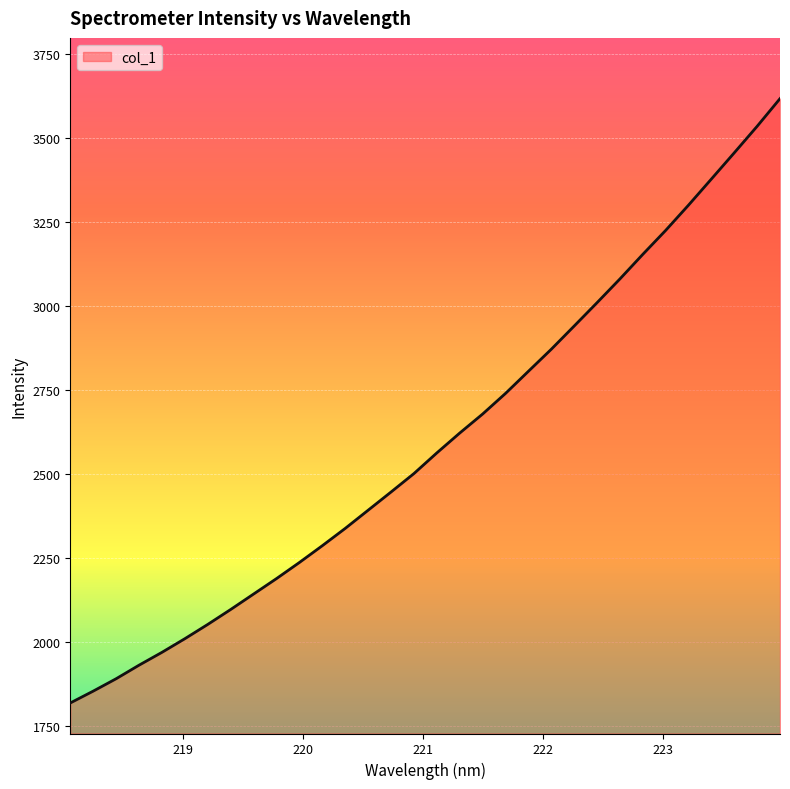

What is the difference between the maximum and minimum values?

1799.3